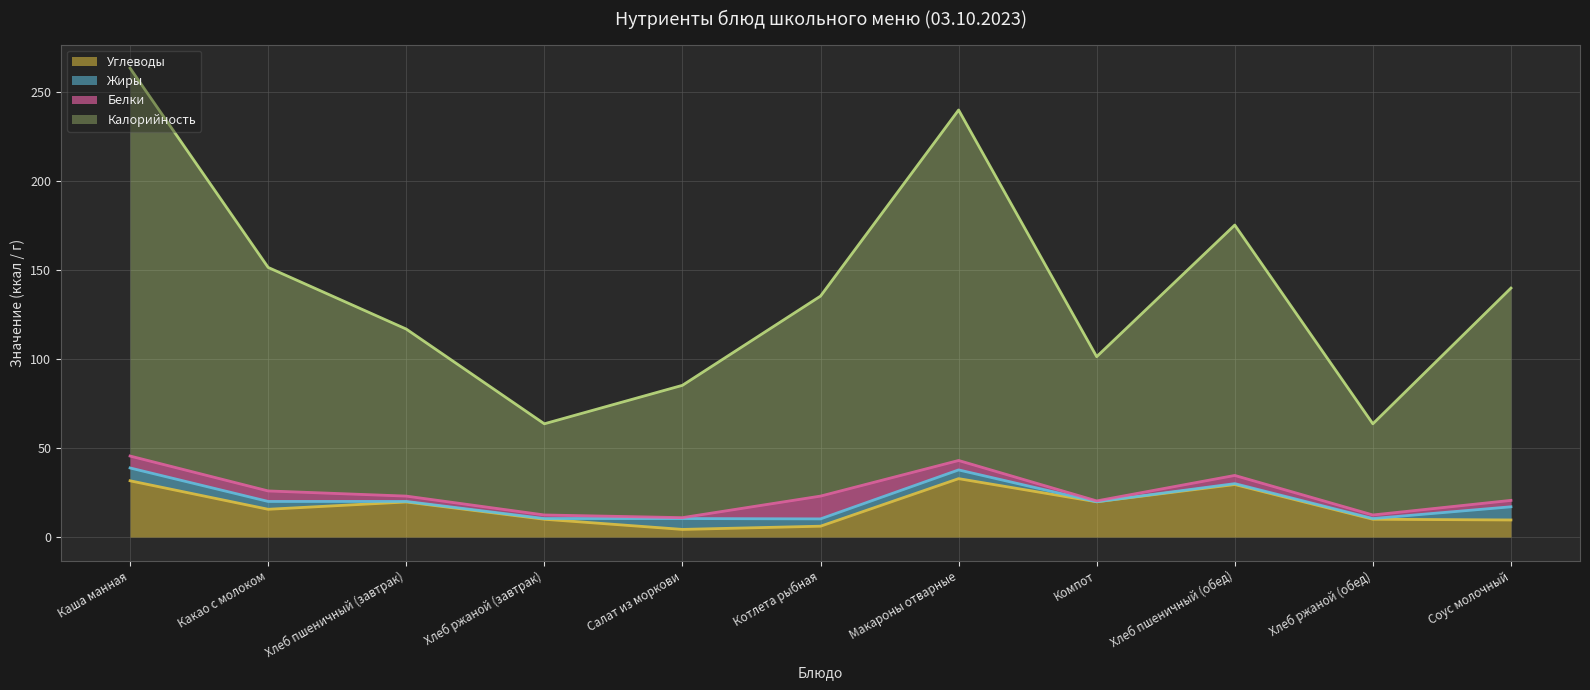

What is the label of the 2nd point from the left?

Какао с молоком